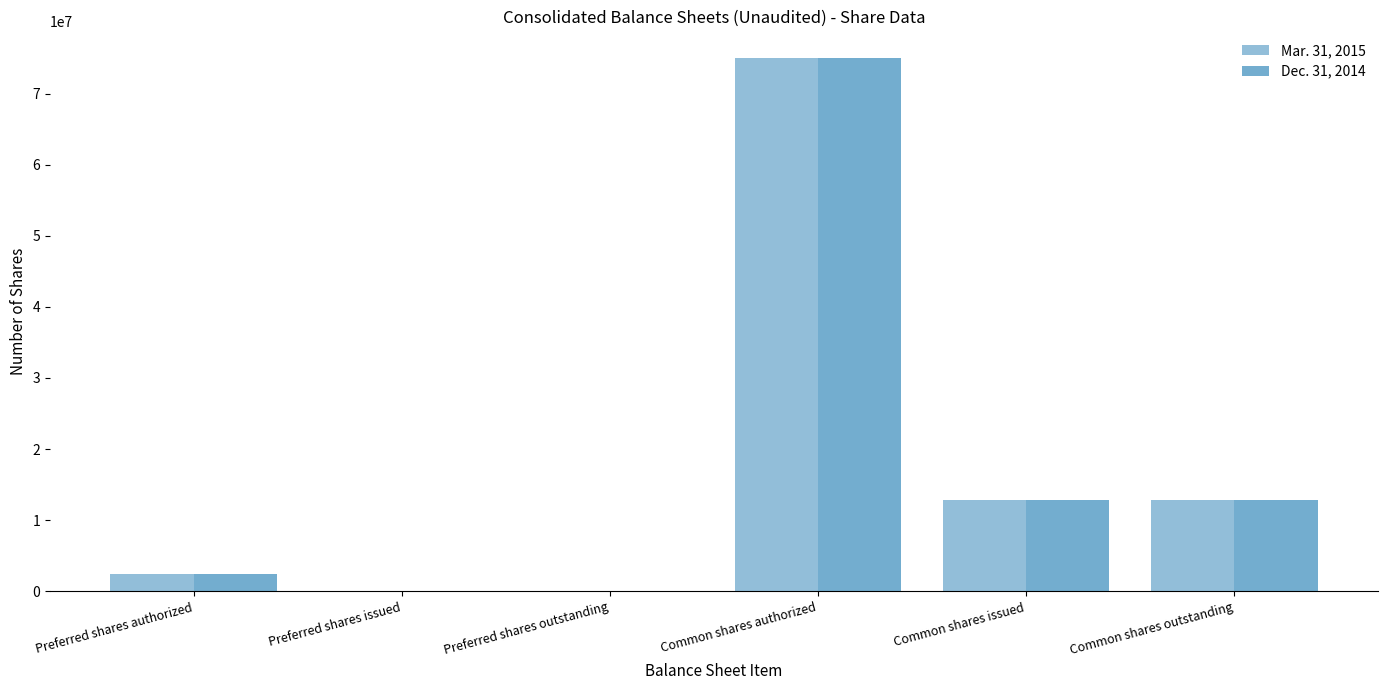

Are the bars horizontal?

No